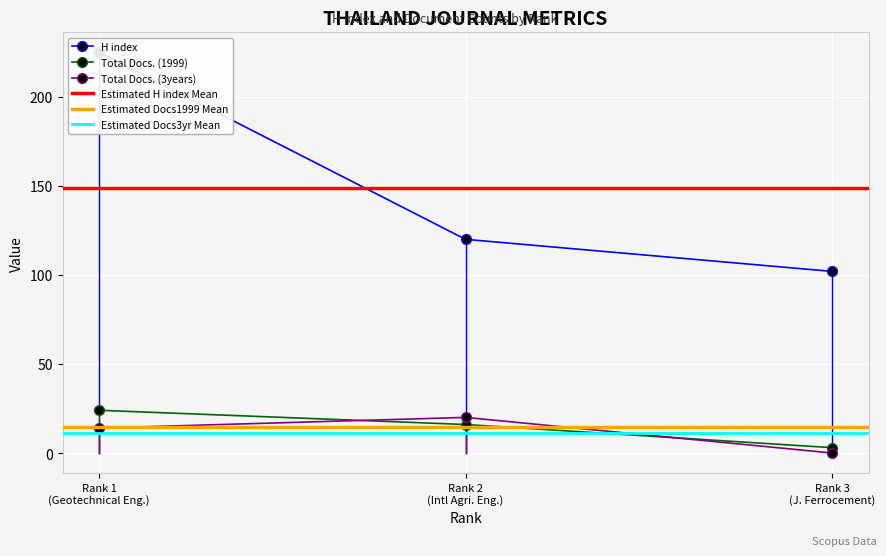

Between Rank 1 (Geotechnical Eng.) and Rank 2 (Intl Agri. Eng.), which series saw the biggest shift?

H index